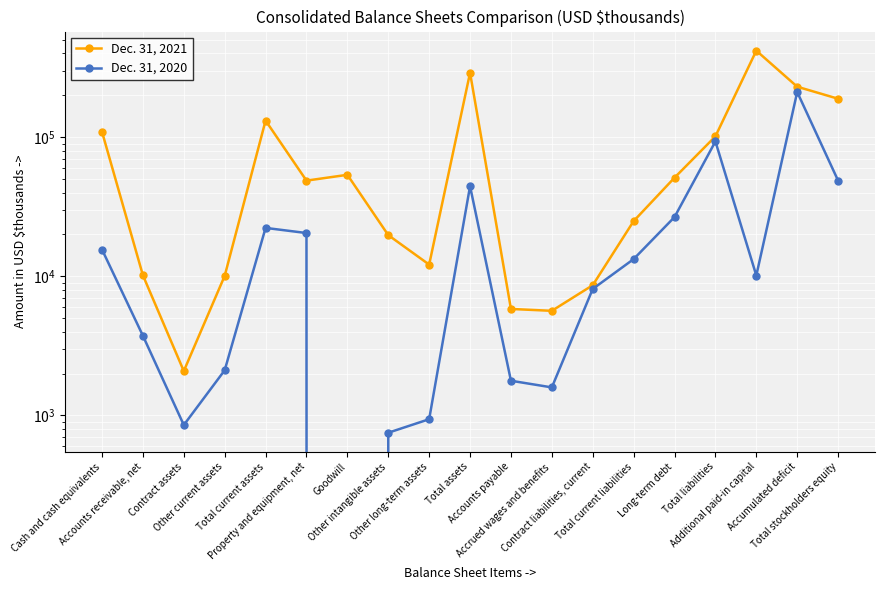

True or false: Dec. 31, 2021 and Dec. 31, 2020 cross at least once.

False